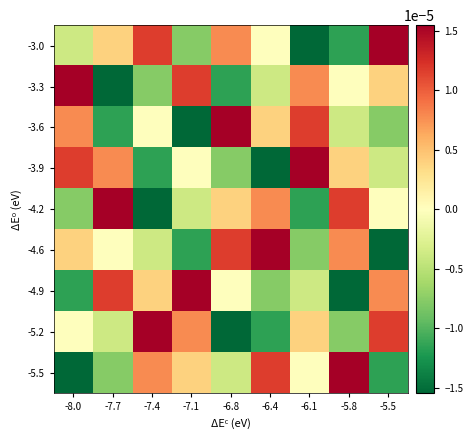

Which series has the largest range (max minus min)?

-3.0